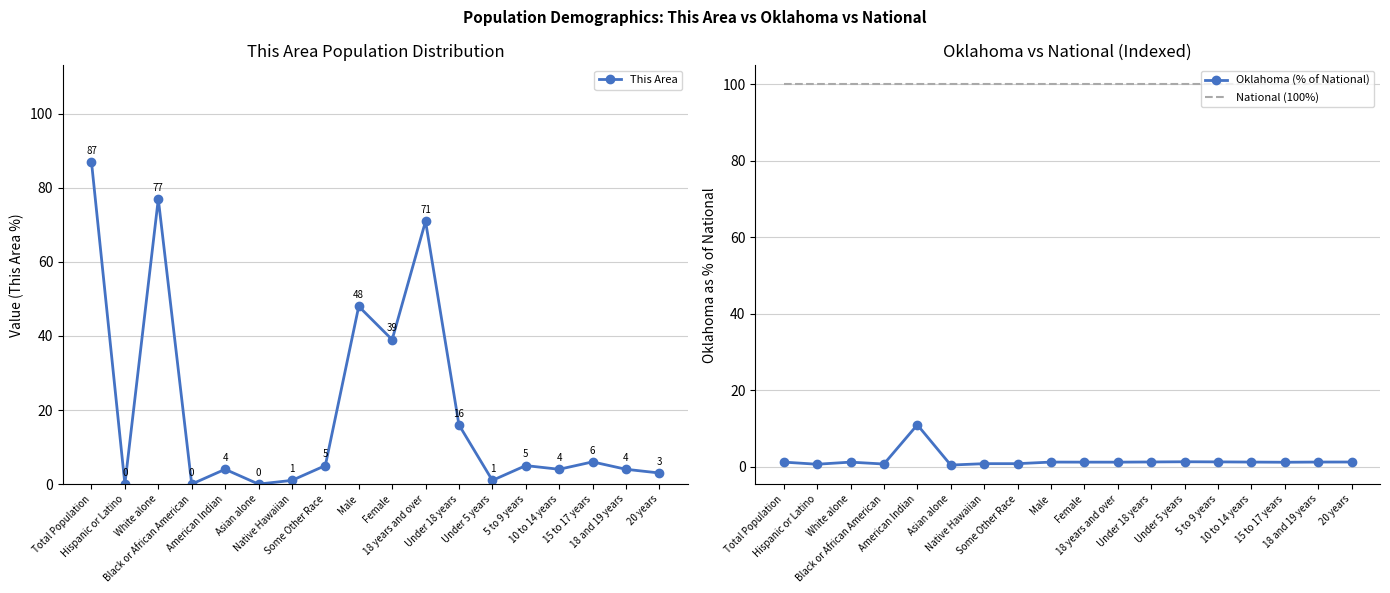

What is the difference between the highest and lowest values at 15 to 17 years?

98.8